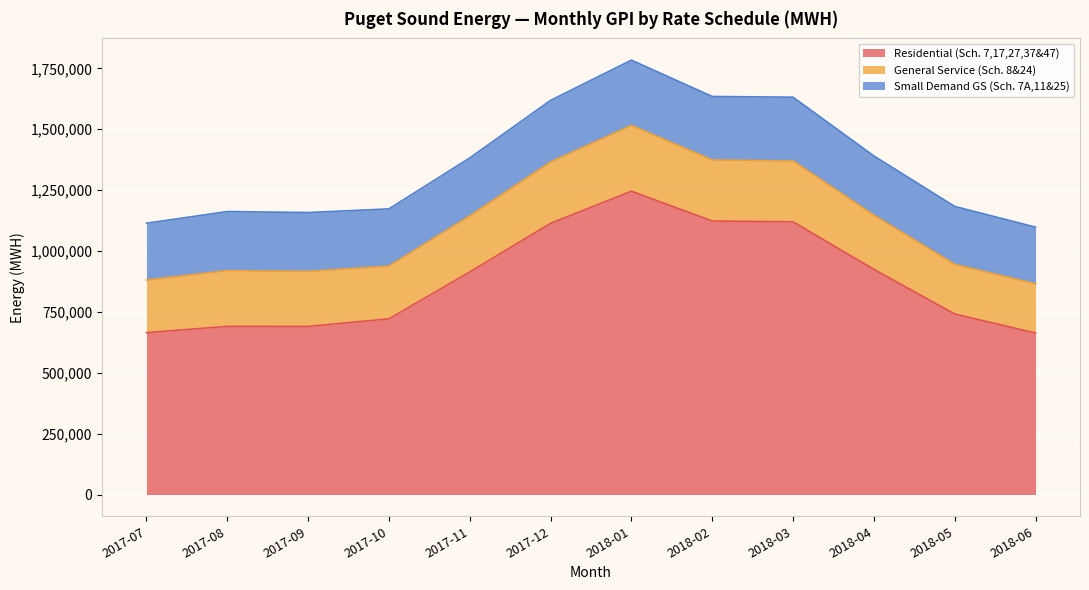

What is the label of the 11th point from the left?

2018-05